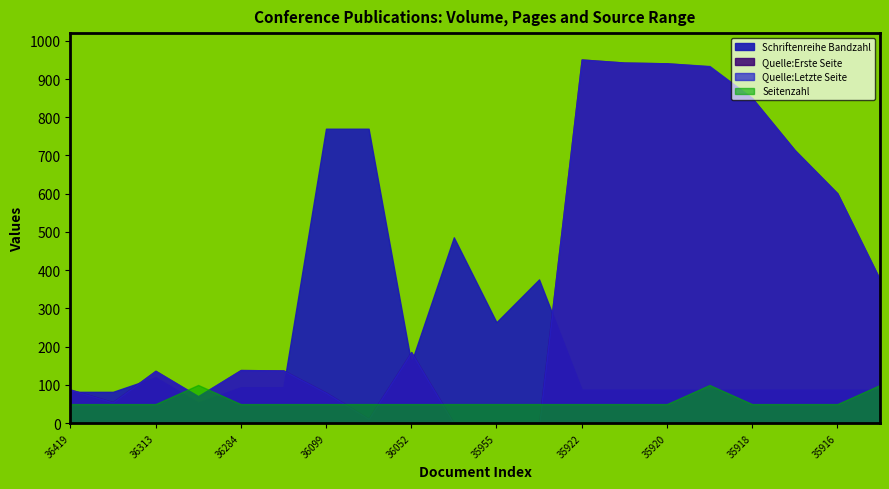

How many interior local peaks does the Seitenzahl series have?

2